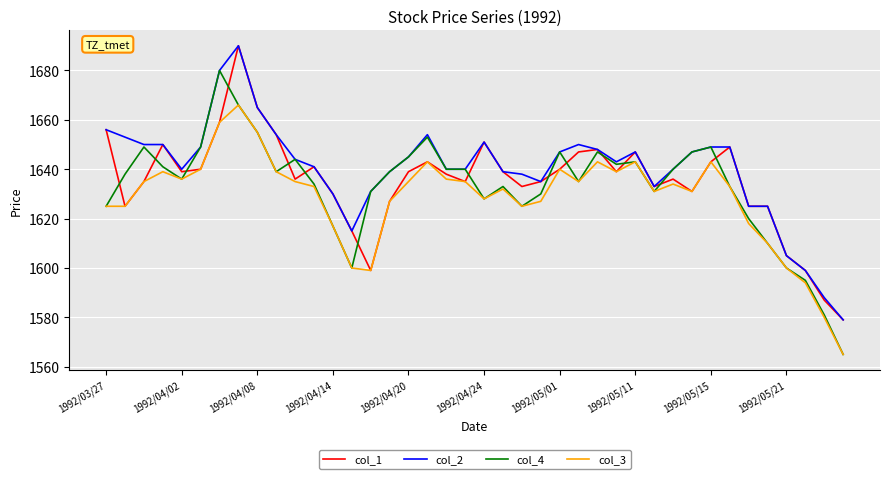

What is the maximum value for col_1?

1690